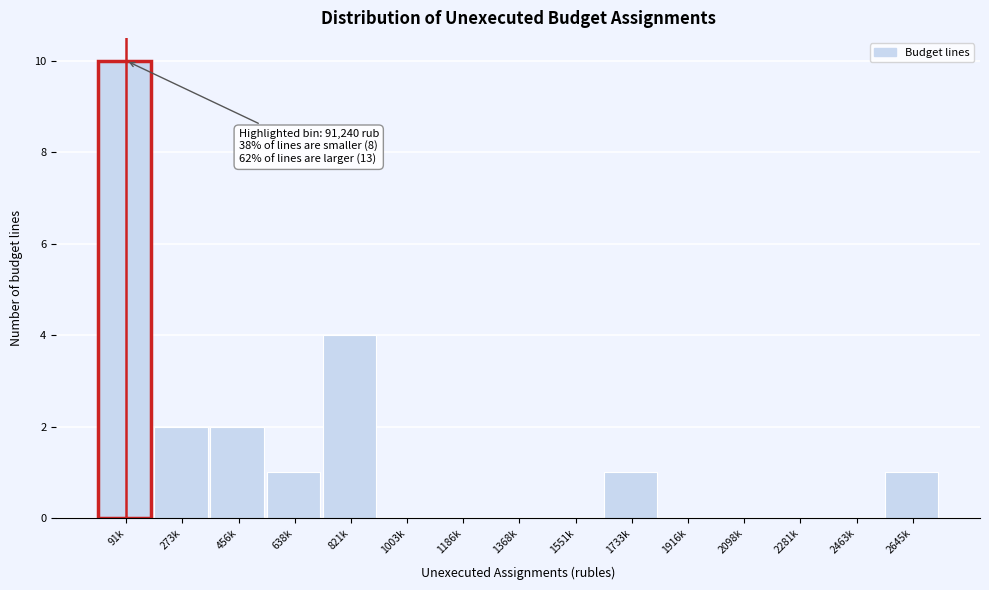

Reading left to right, transcribe all the data shown in this chart.

91k=10	273k=2	456k=2	638k=1	821k=4	1003k=0	1186k=0	1368k=0	1551k=0	1733k=1	1916k=0	2098k=0	2281k=0	2463k=0	2645k=1